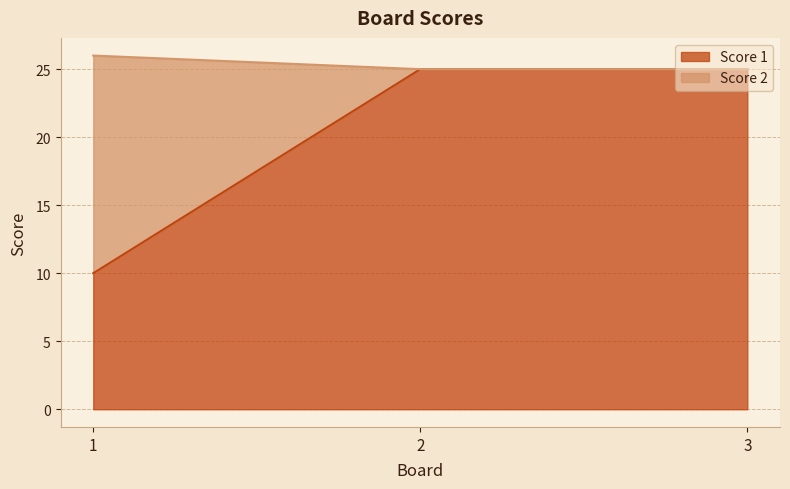

What is the value of the Score 1 point at the 2nd from the left?

25